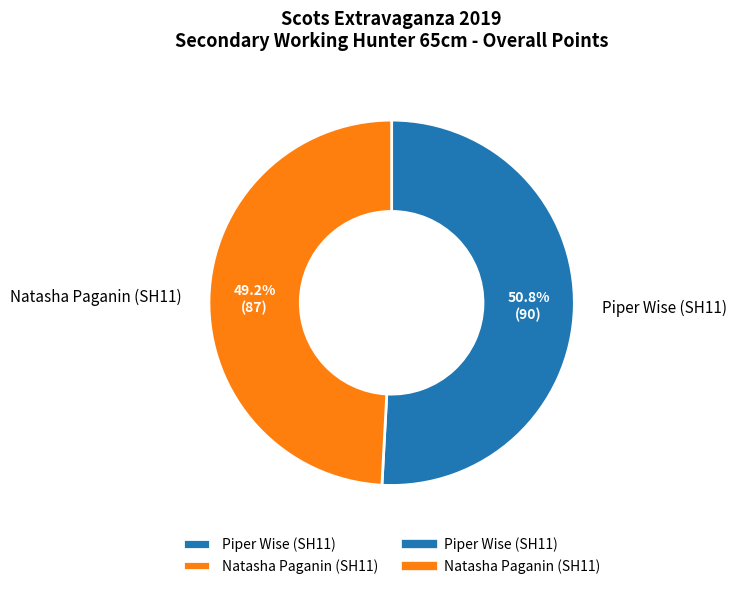

What is the majority slice?

Piper Wise (SH11)